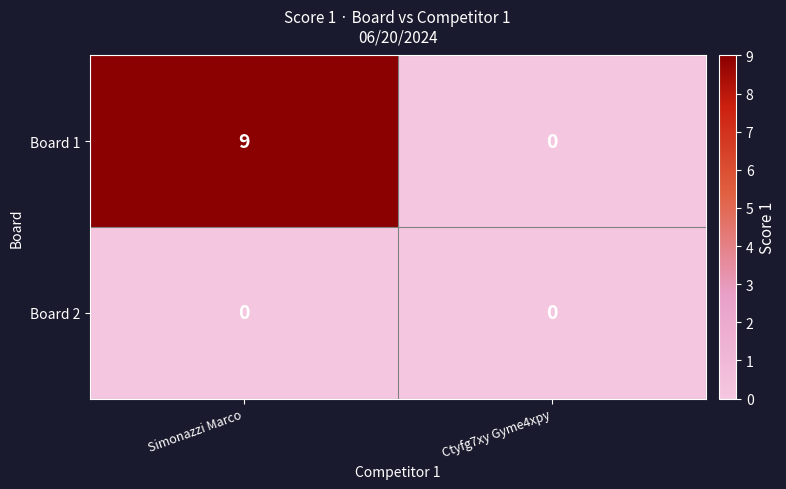

Which series has the largest total across all categories?

Board 1